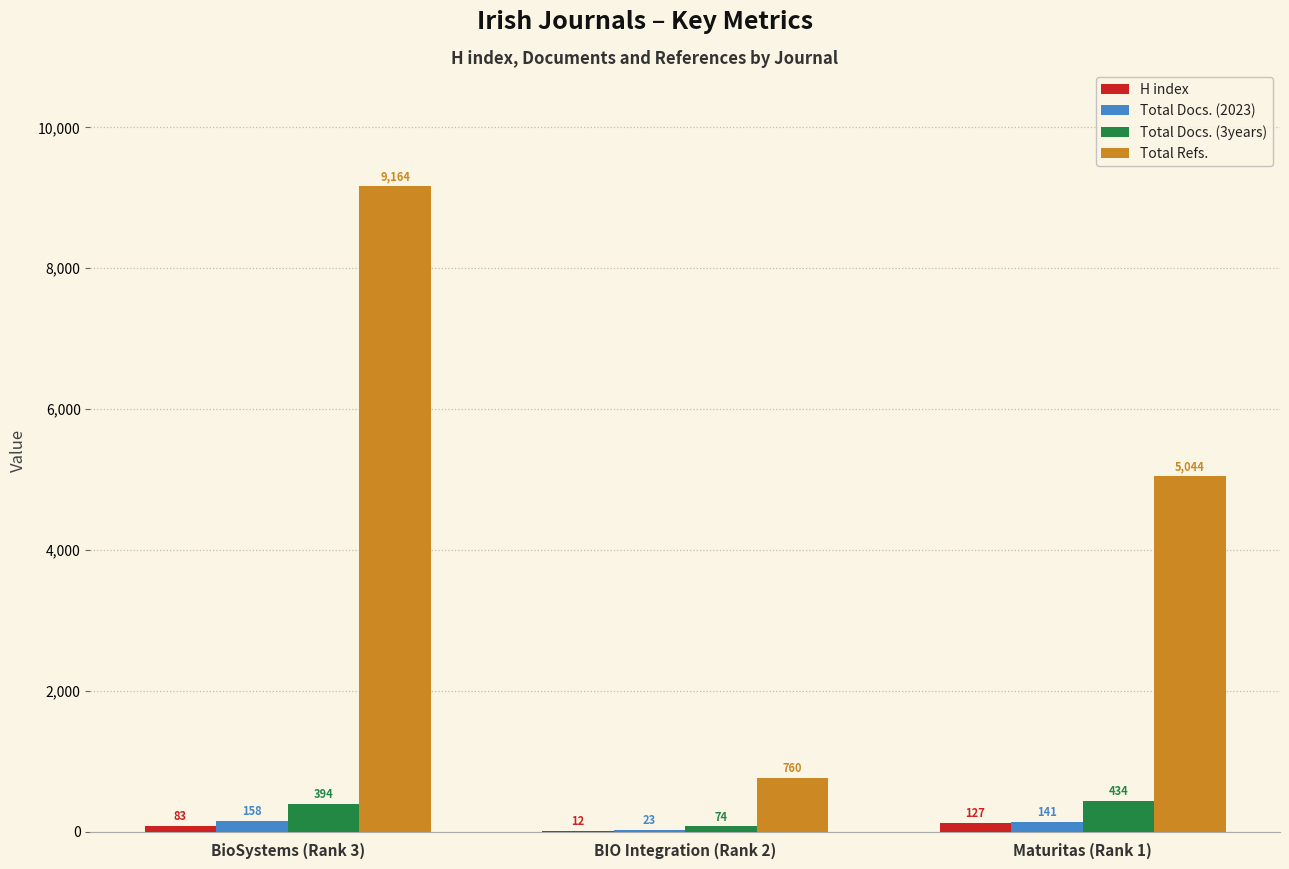

At which category is the sum across all series the highest?

BioSystems (Rank 3)